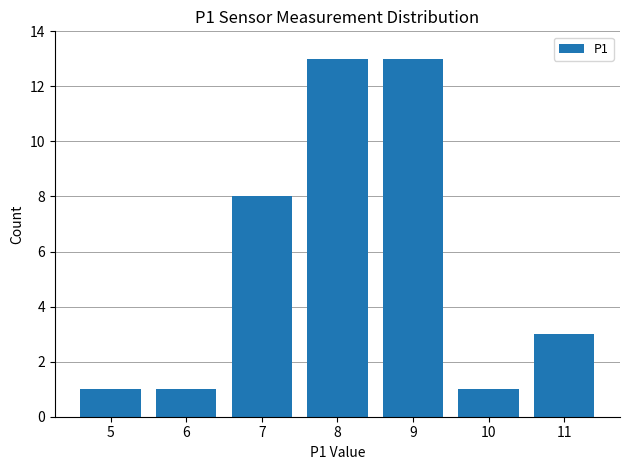

What is the change in value from 6 to 11?

+2